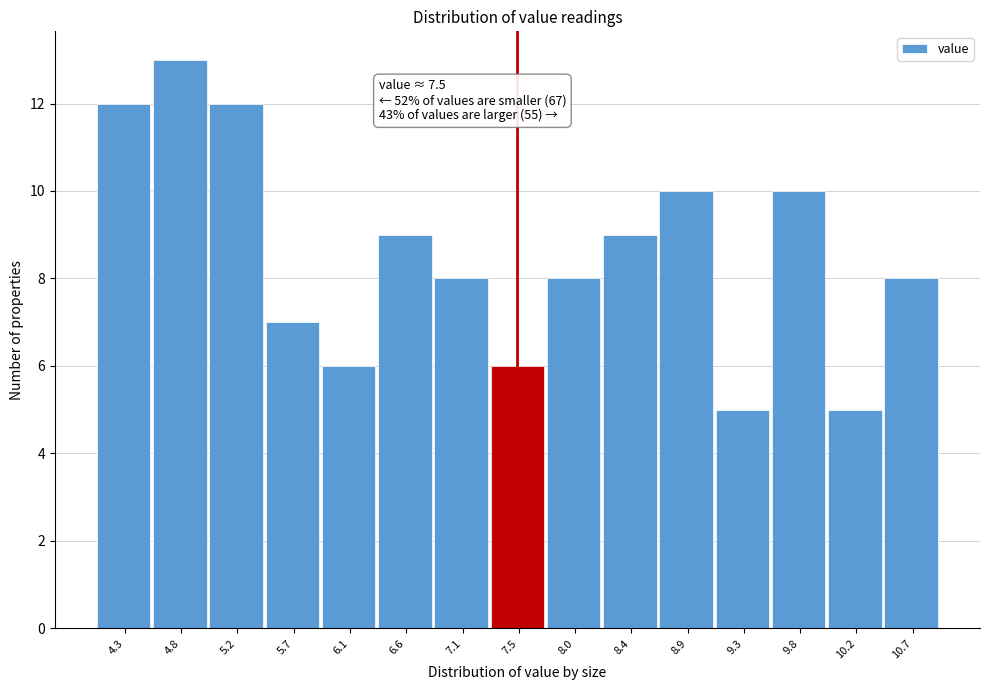

Over which range of the x-axis is the bar tallest?

4.55 to 5.00